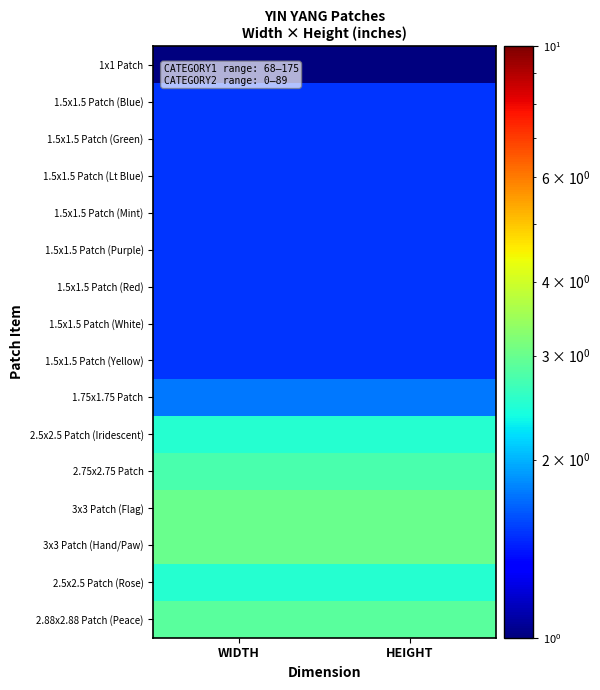

What is the spread (max minus min) of values at WIDTH?

2.0